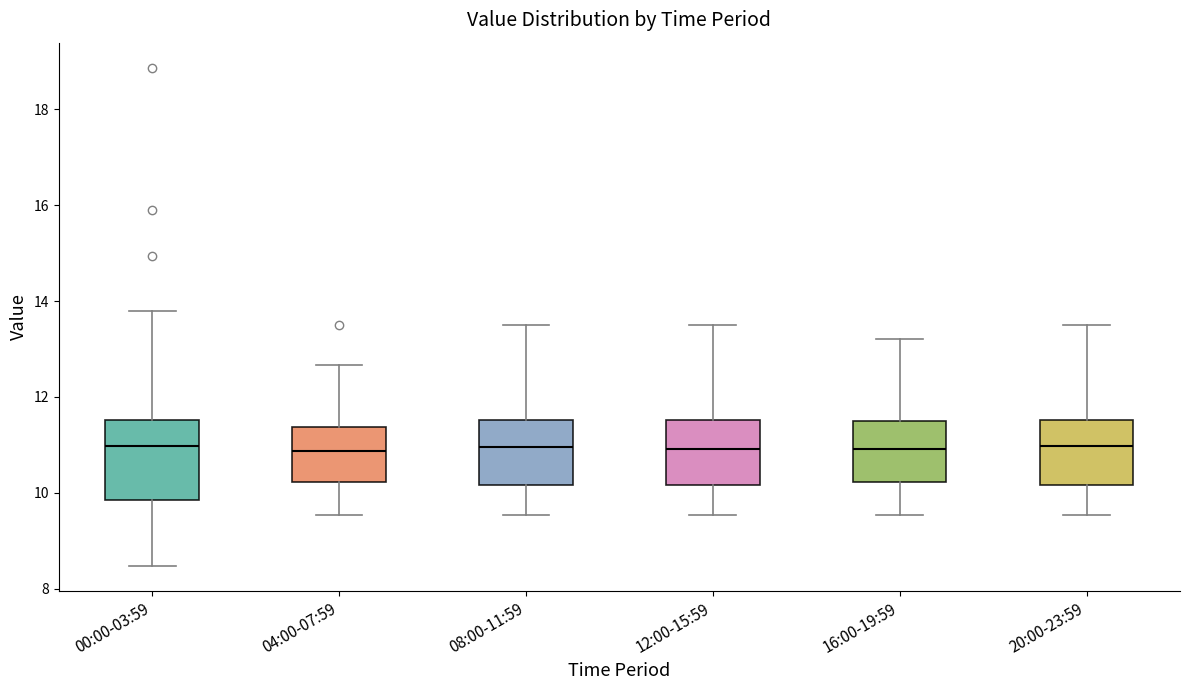

Which box is the tallest, from its lower edge to its upper edge?

00:00-03:59